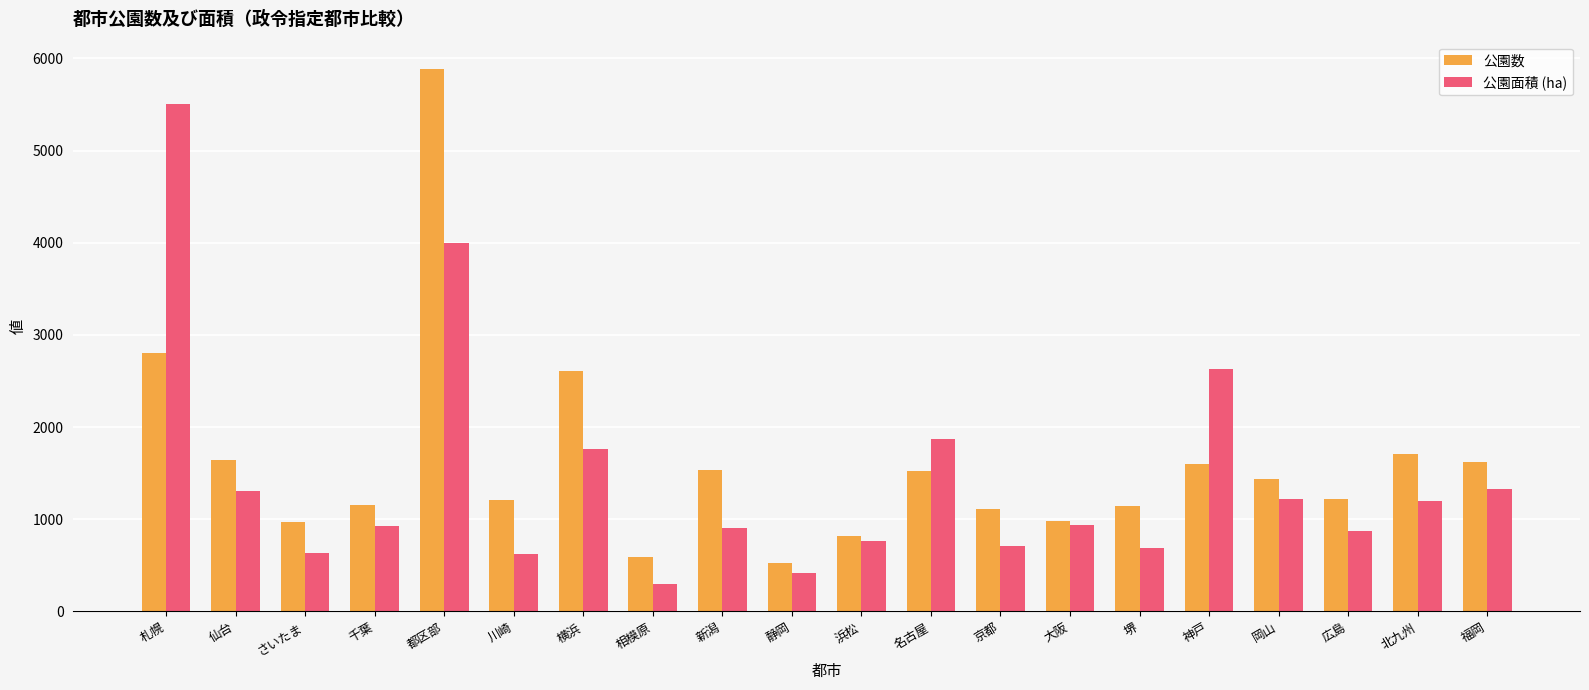

What is the total value across all series at 札幌?

8309.3